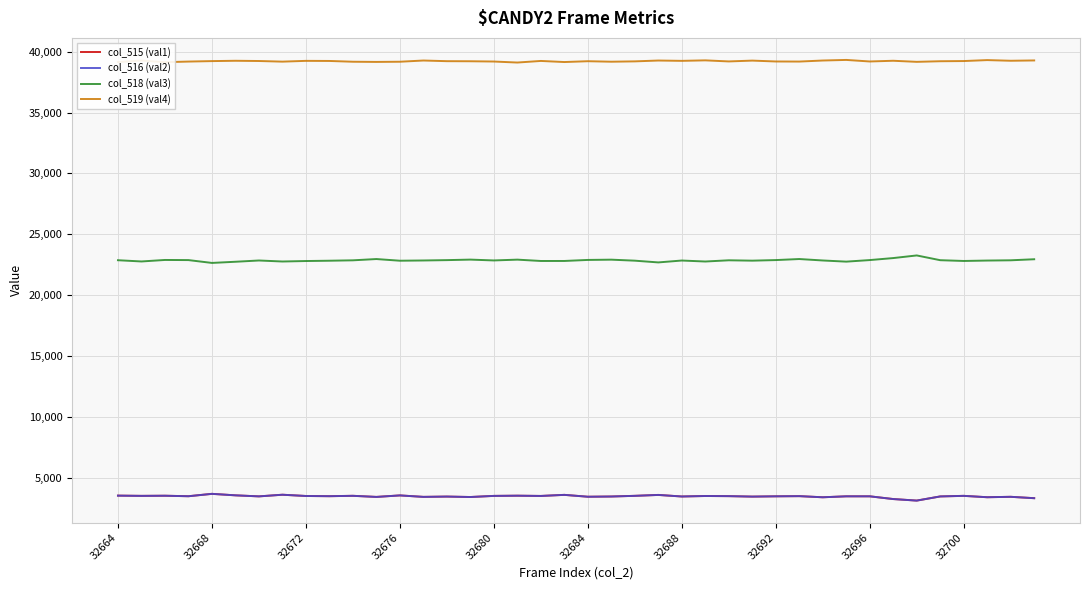

What is the difference between the second highest and minimum values in the col_519 (val4) series?

201